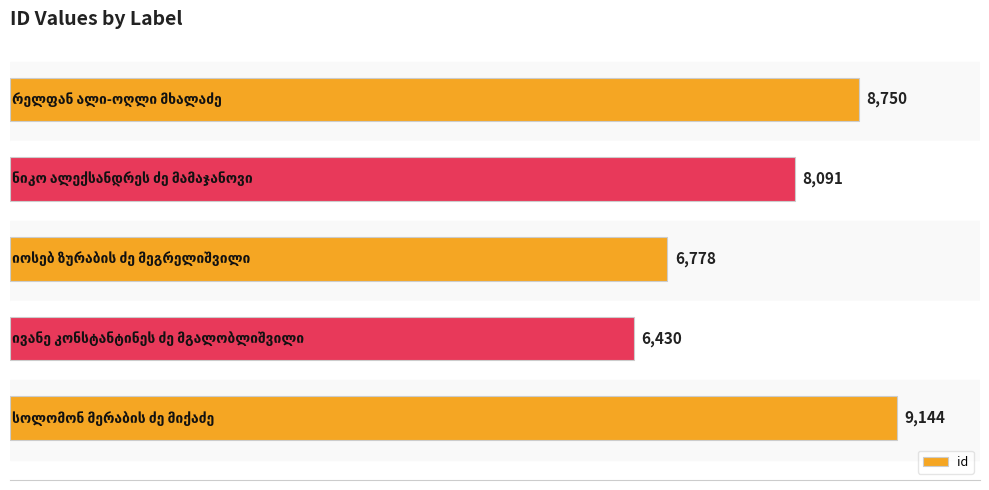

How many data points are less than 8091?

2